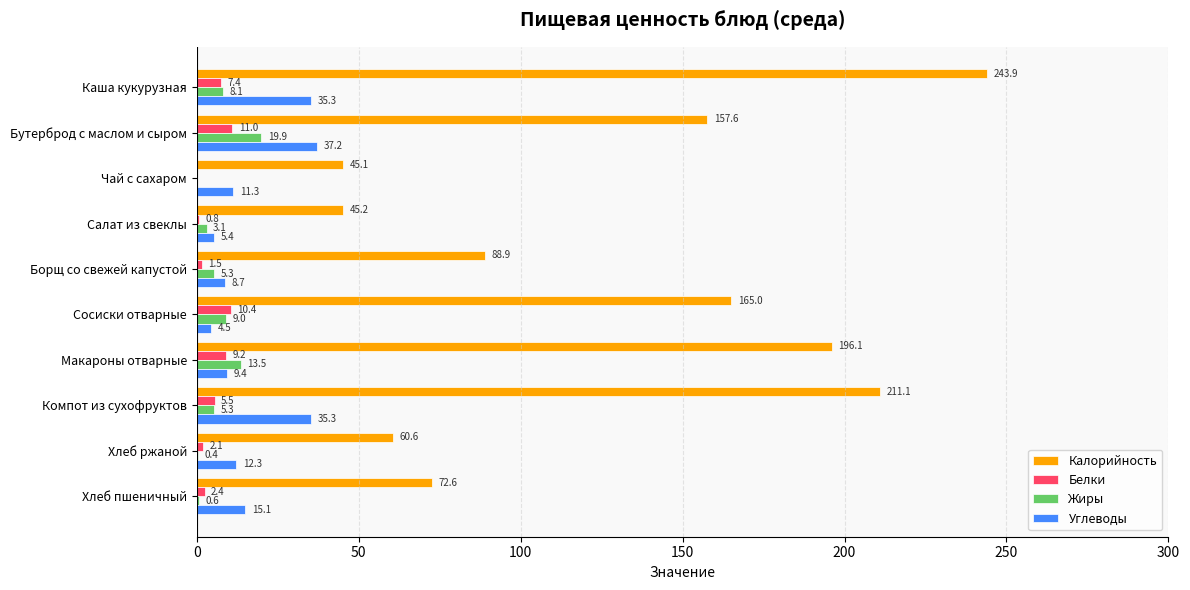

Is it true that Углеводы equals 12.3 at Хлеб ржаной?

True